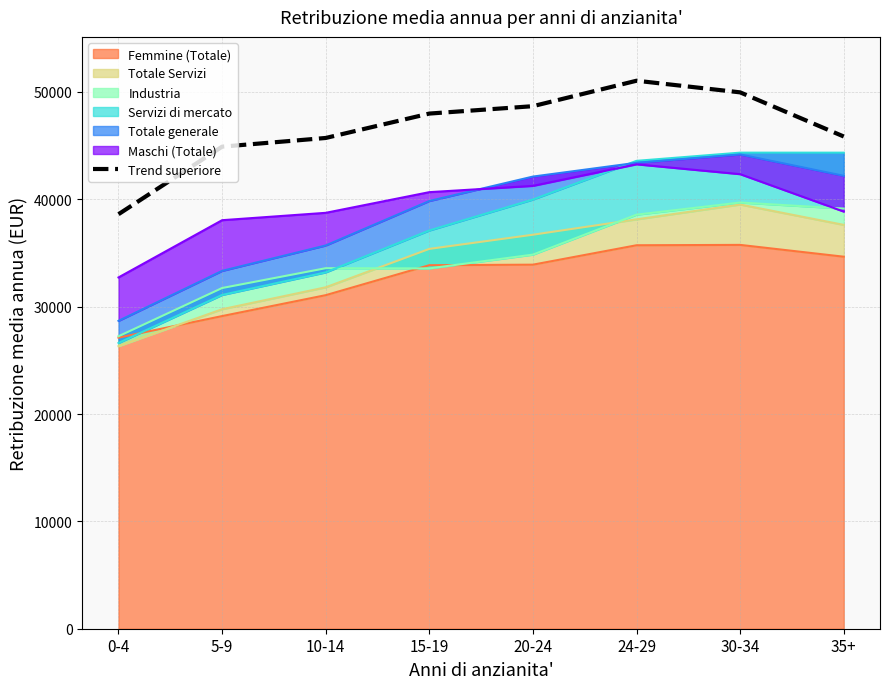

At which category does the chart reach its peak across all series?

24-29